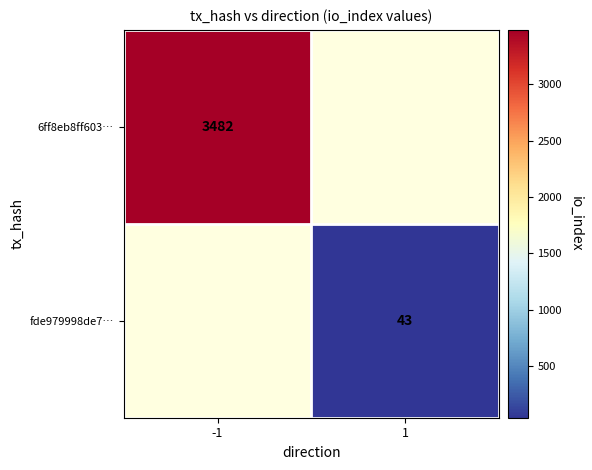

True or false: fde979998de7… has a value of 59 at 1.

False